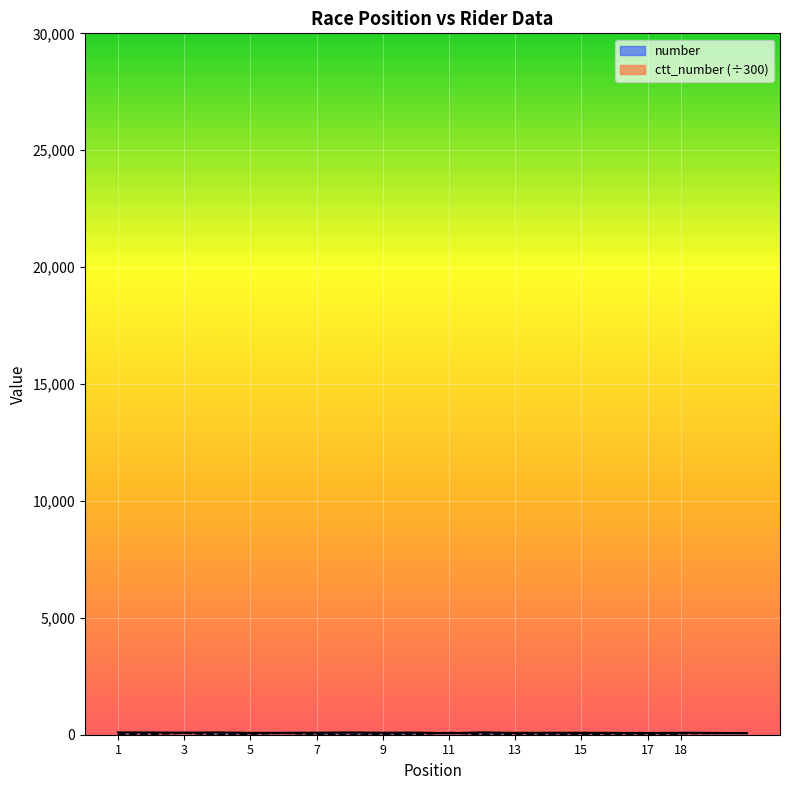

What are all the series names shown in the legend?

number, ctt_number